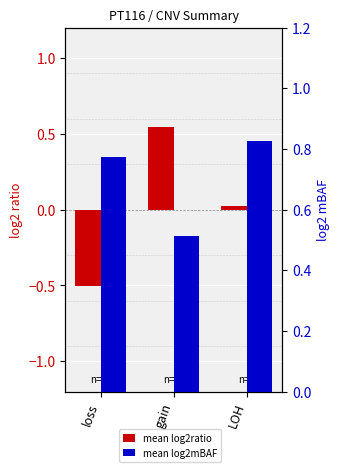

What is the difference between the maximum and minimum values in the mean log2mBAF series?

0.3